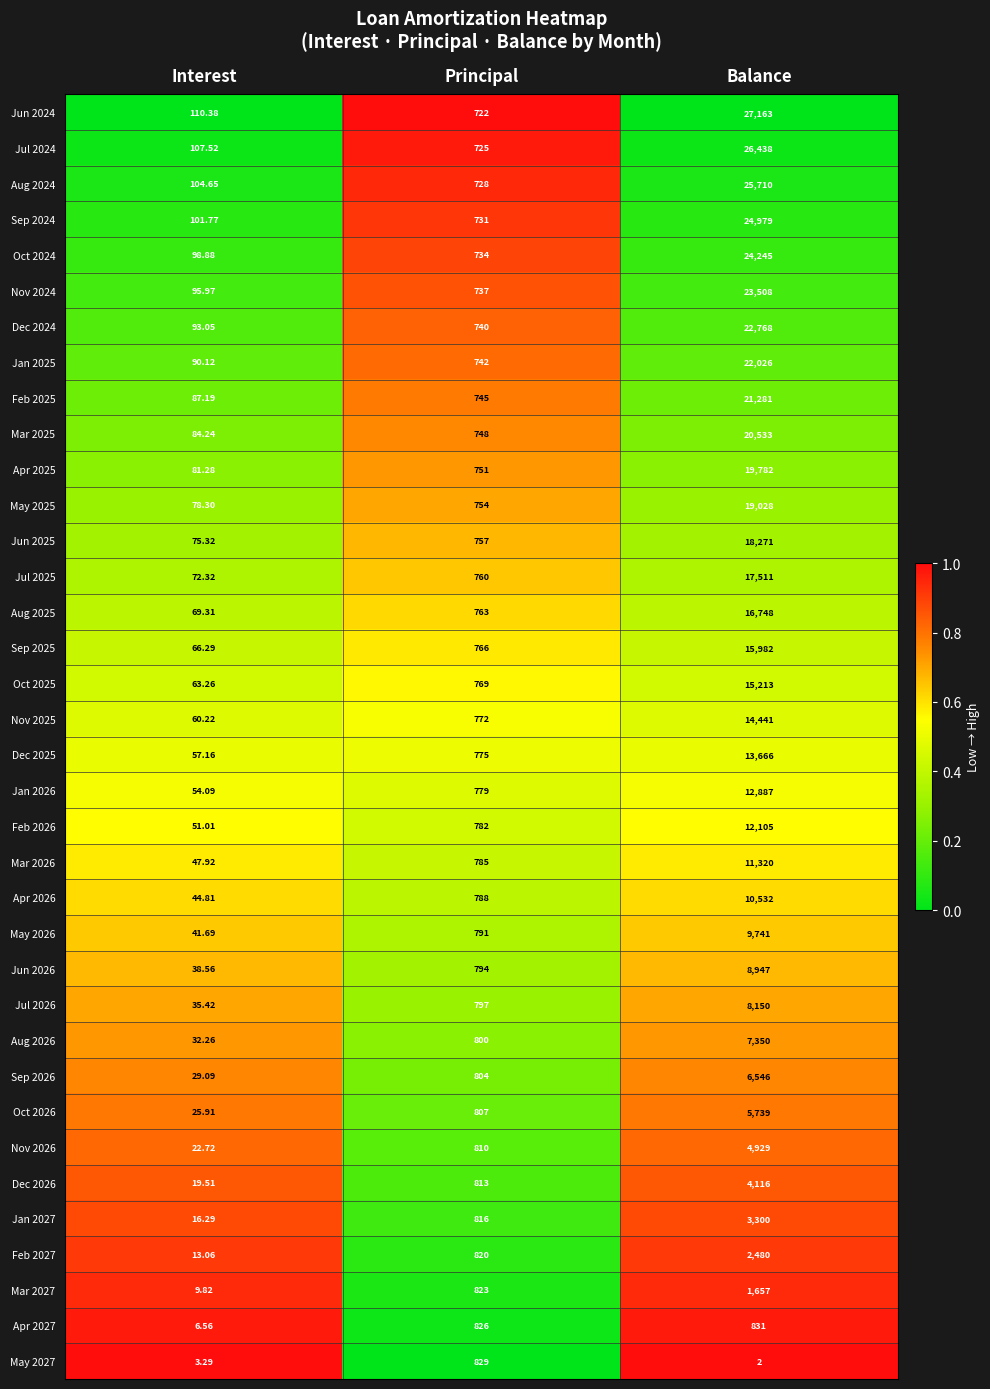

What is the difference between the highest and lowest values at Interest?

107.1